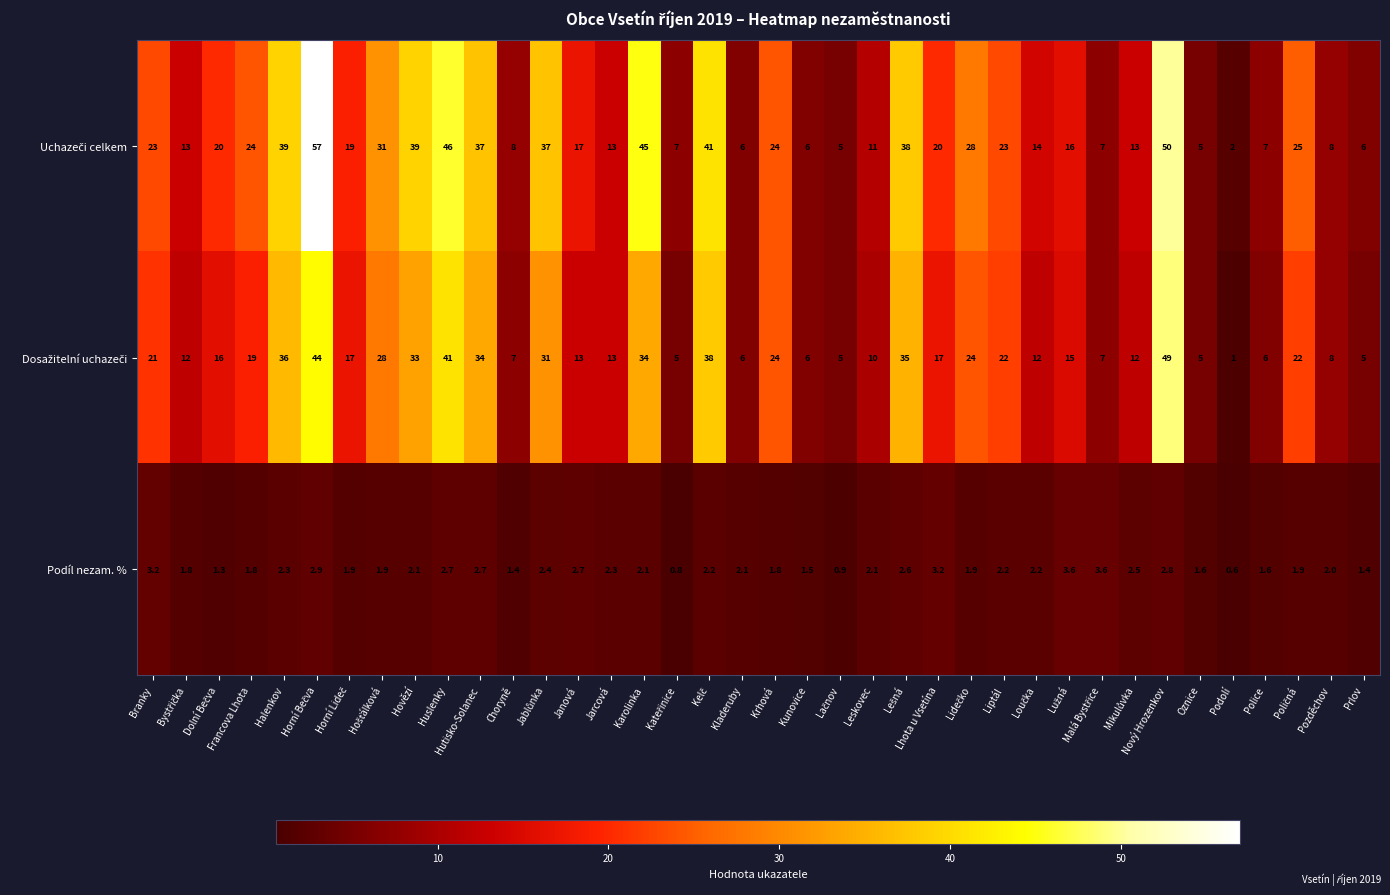

How many distinct data groups are displayed?

3